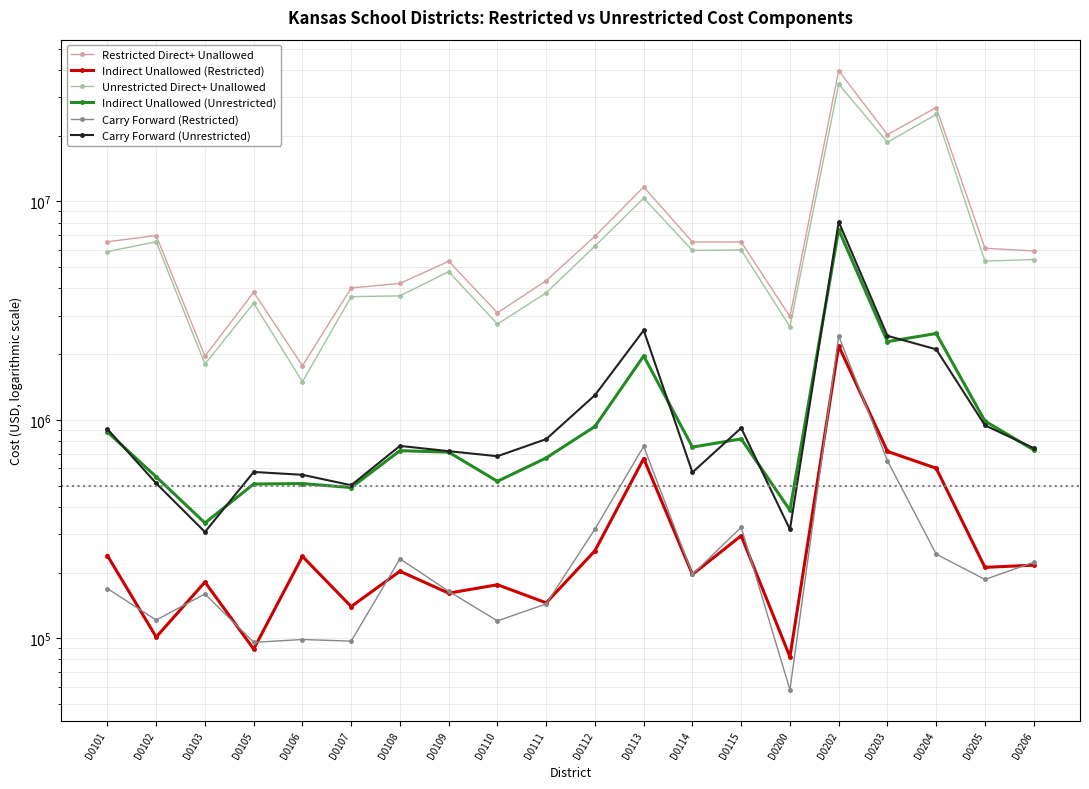

True or false: Carry Forward (Unrestricted) and Restricted Direct+ Unallowed cross at least once.

False